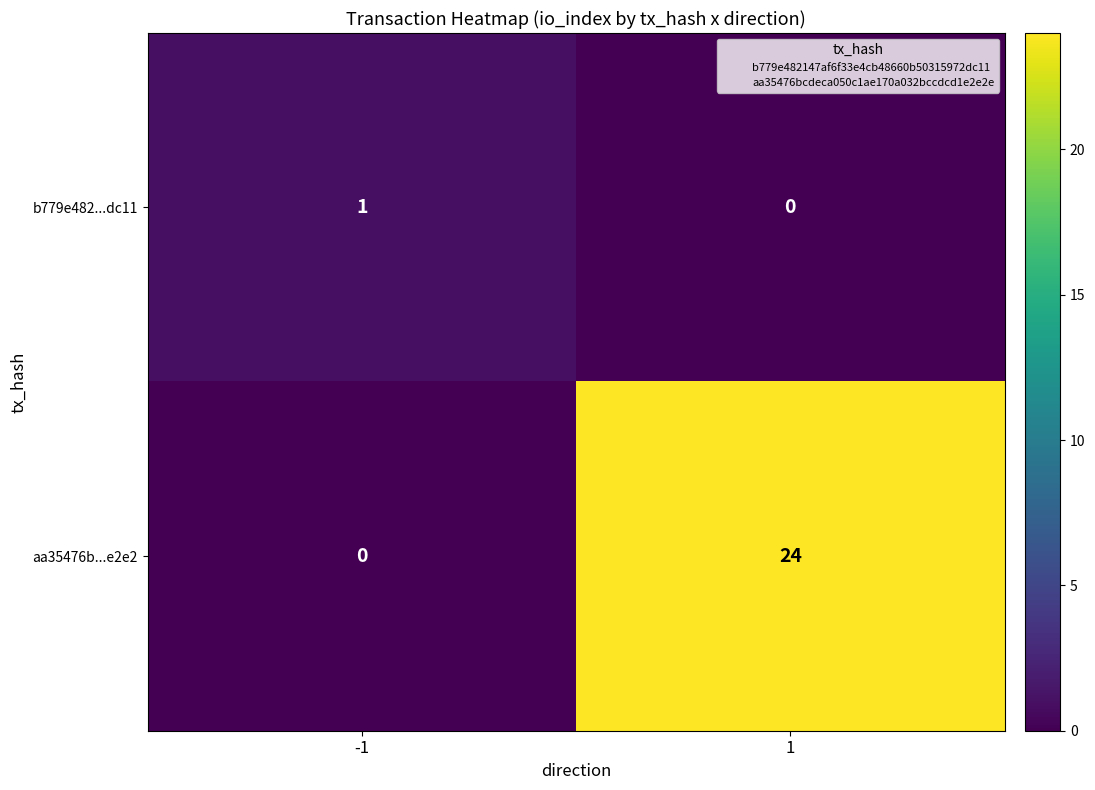

The value of aa35476b...e2e2 at 1 is 40. True or false?

False